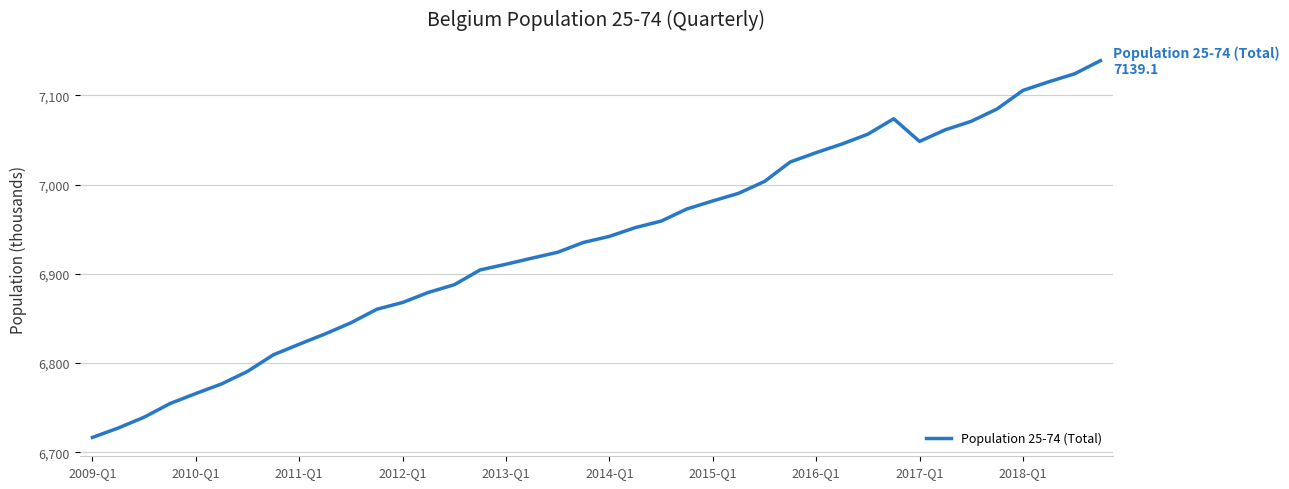

What is the greatest value displayed?

7139.1